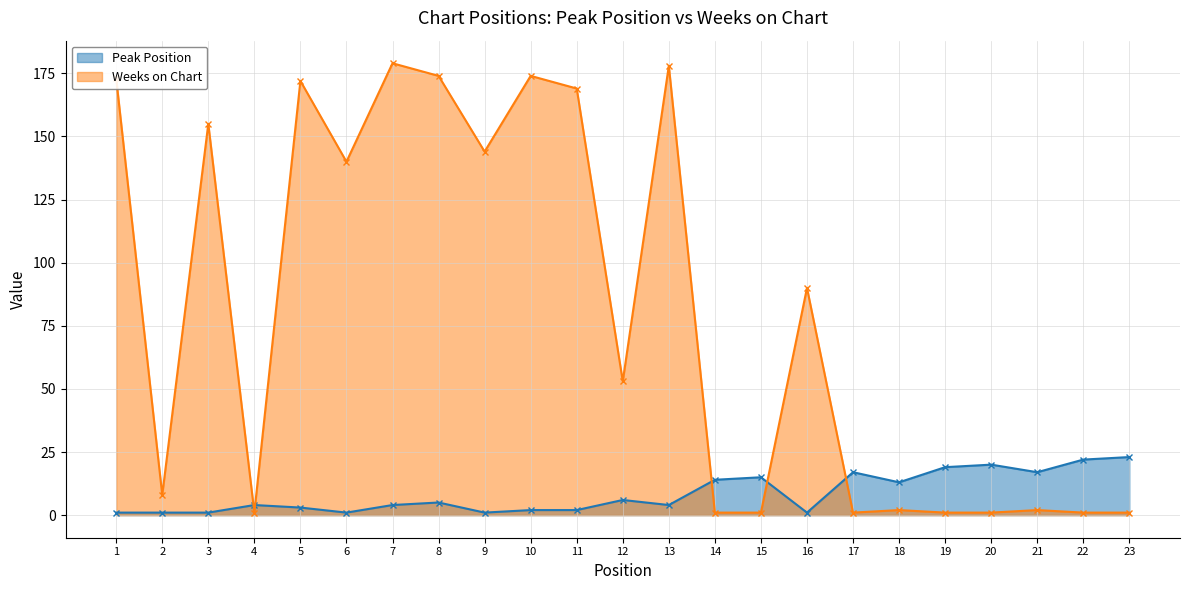

Between 15 and 22, which series saw the biggest shift?

Peak Position